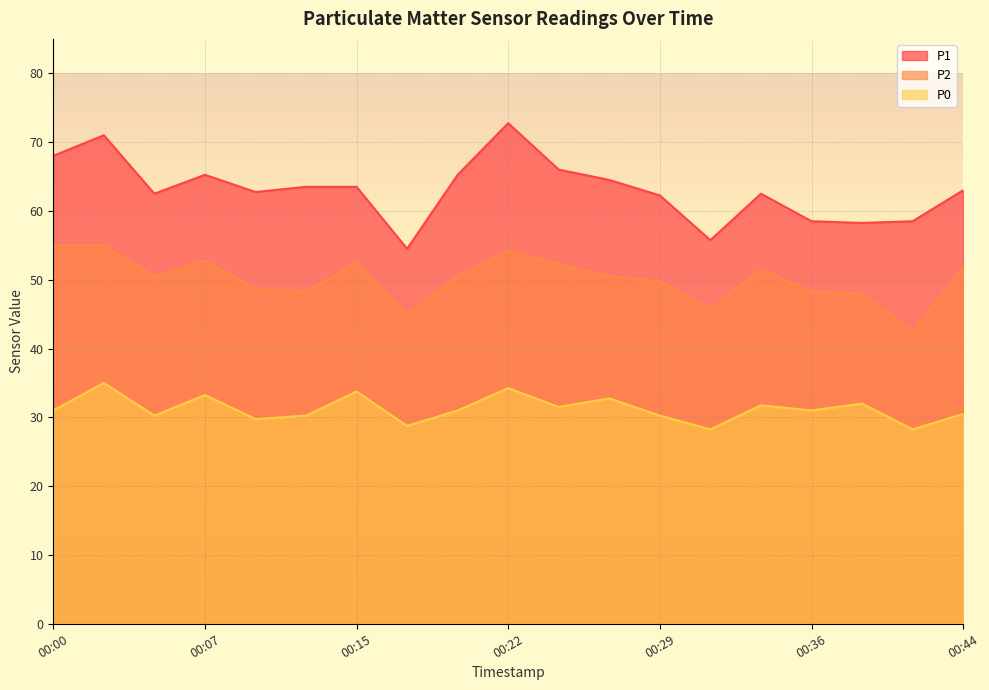

What is the difference between the maximum and minimum values in the P2 series?

12.5